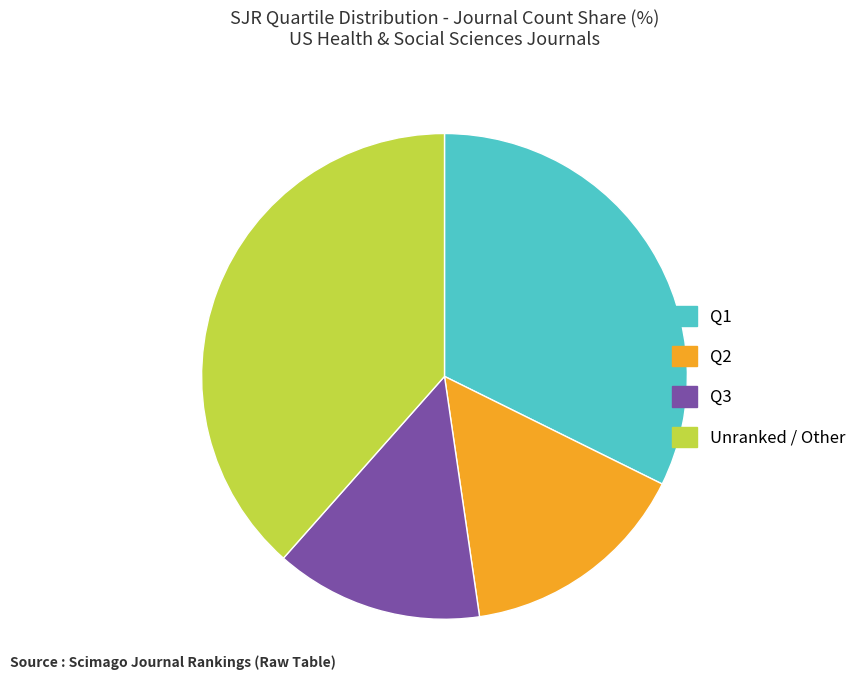

Is it true that Unranked / Other is 46% of the pie?

False